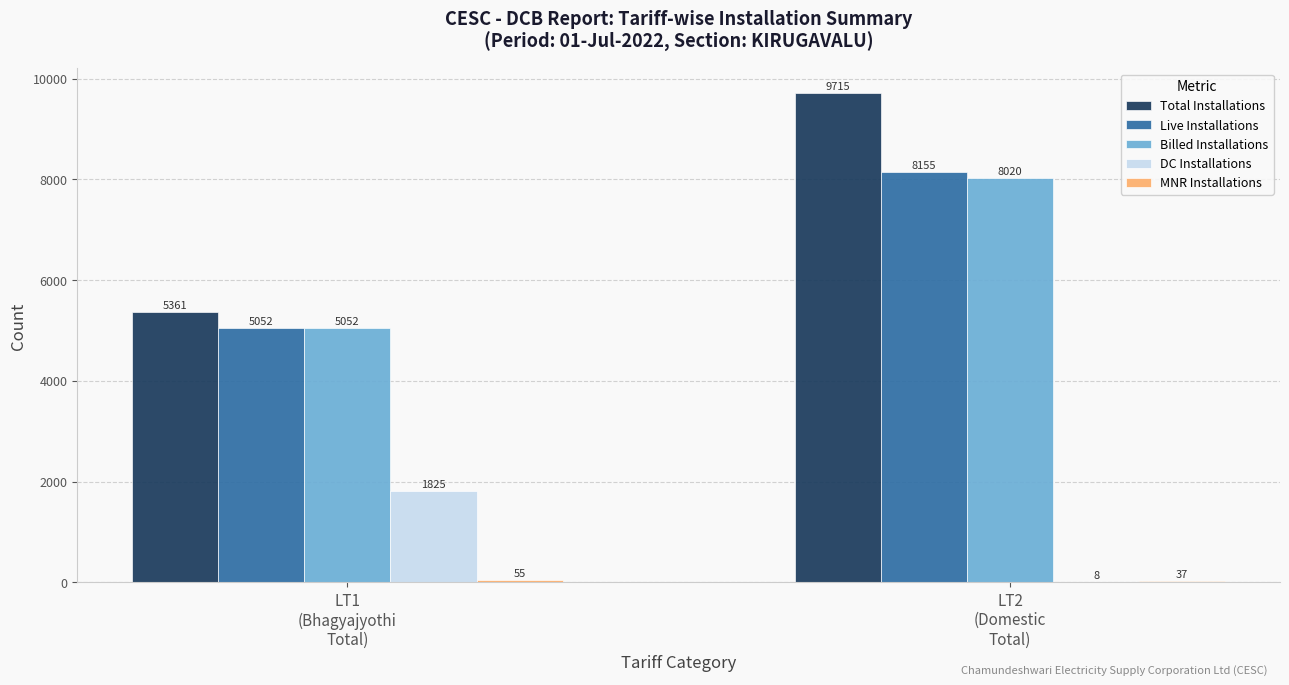

What is the sum of all Billed Installations values?

13072